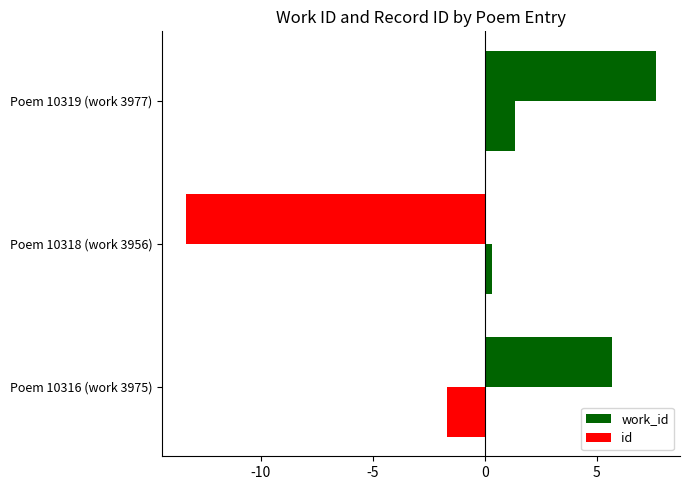

How many values in the work_id series are below 5?

1